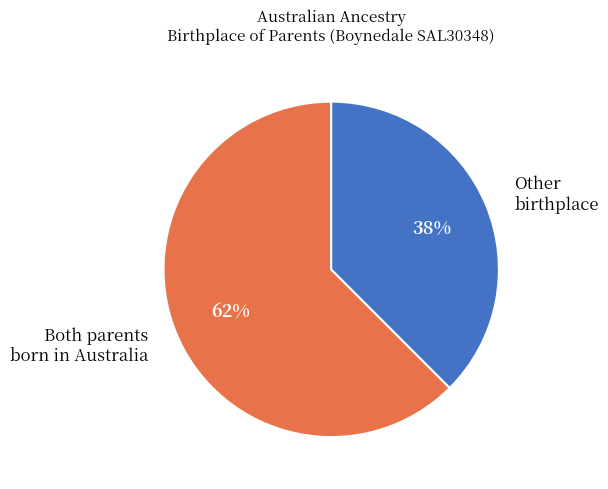

Rank the categories by value from highest to lowest.

Both parents born in Australia, Other birthplace